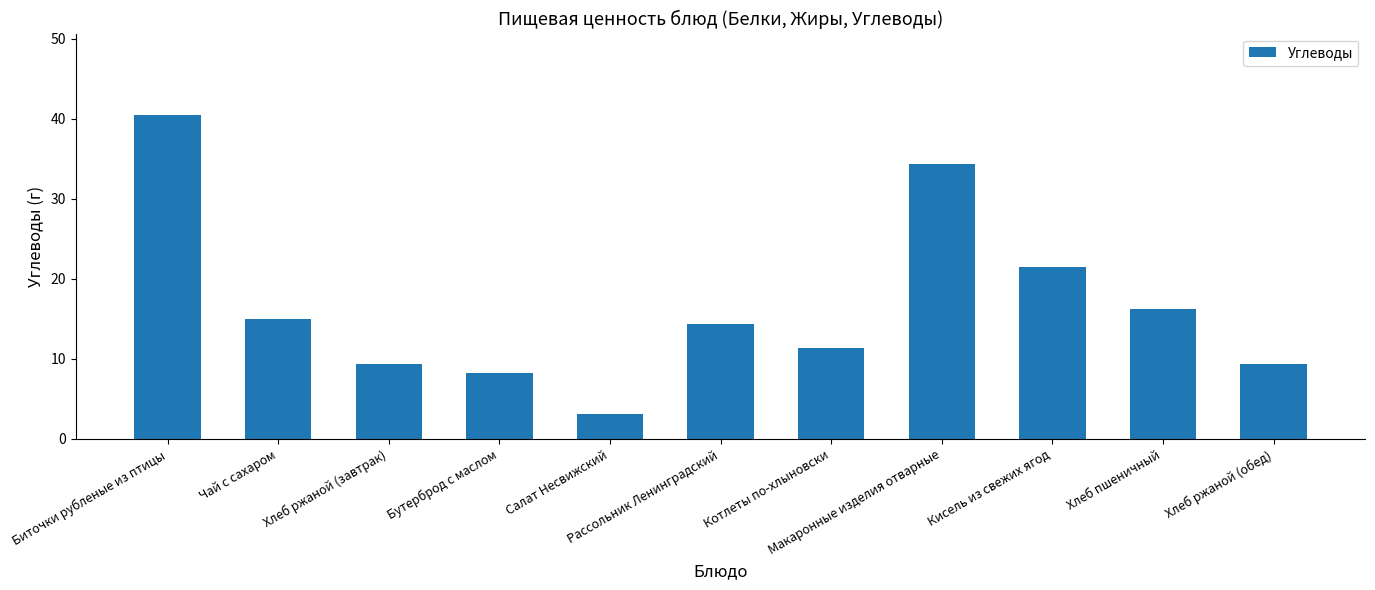

What is the value of the 4th bar from the left?

8.2